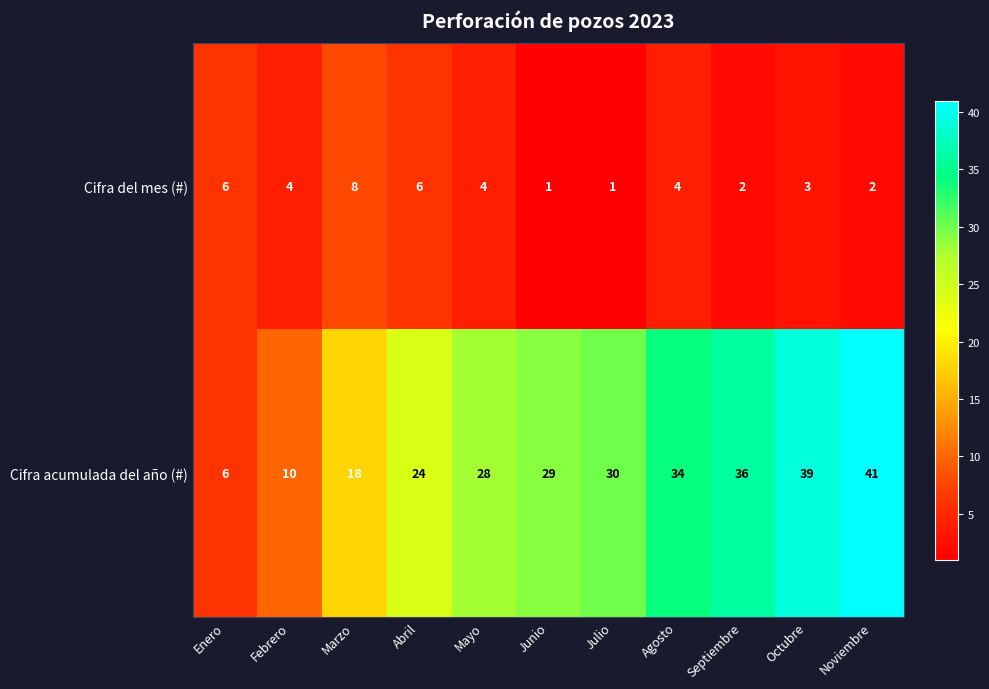

What is the sum of all Cifra del mes (#) values?

41